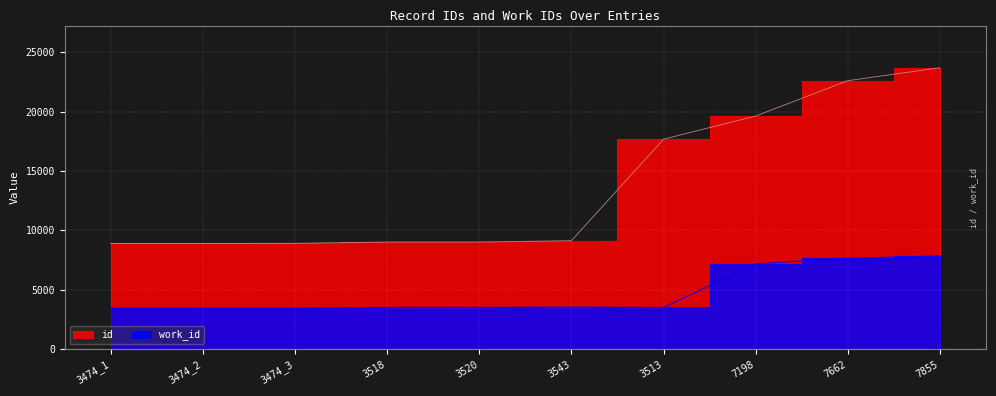

What is the total value across all series at 7855?

31558